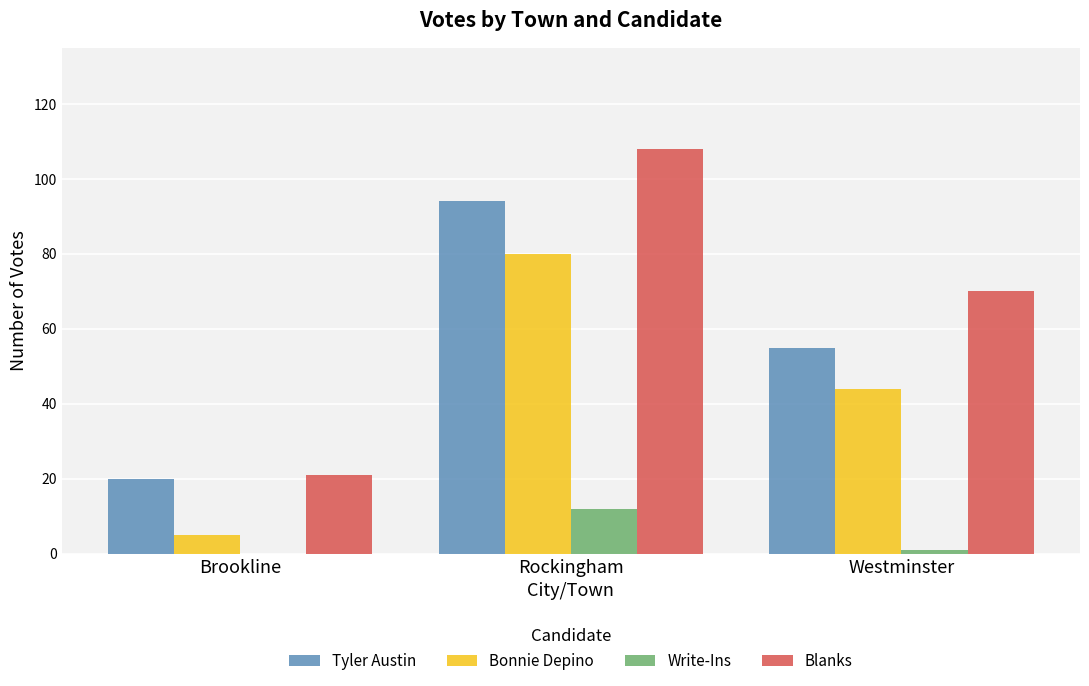

Reading left to right, list all the values displayed in this chart.

Tyler Austin: Brookline=20	Rockingham=94	Westminster=55
Bonnie Depino: Brookline=5	Rockingham=80	Westminster=44
Write-Ins: Brookline=0	Rockingham=12	Westminster=1
Blanks: Brookline=21	Rockingham=108	Westminster=70